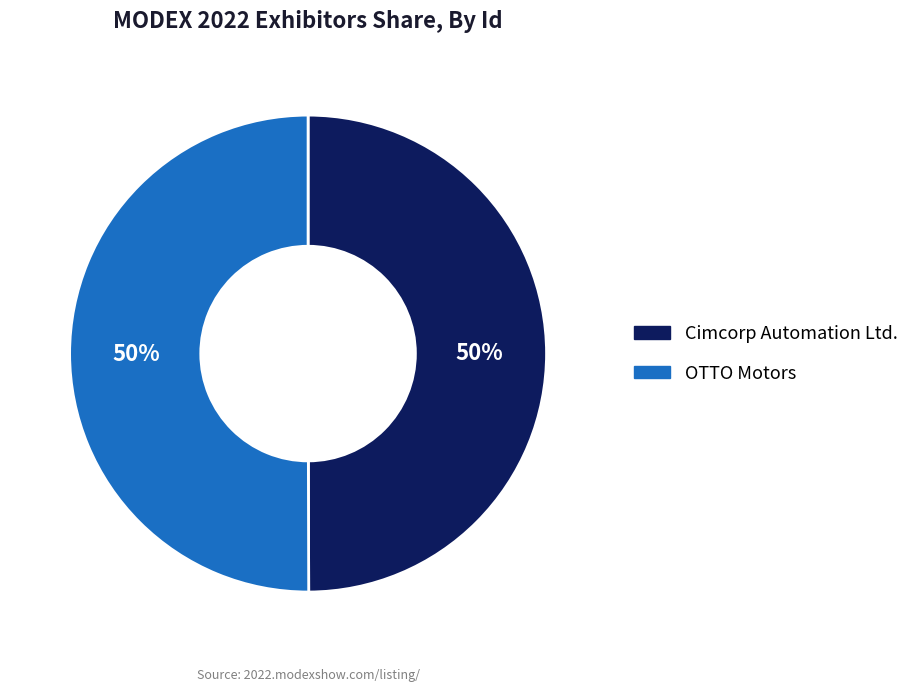

What percentage is the Cimcorp Automation Ltd. slice, to the nearest percent?

50%